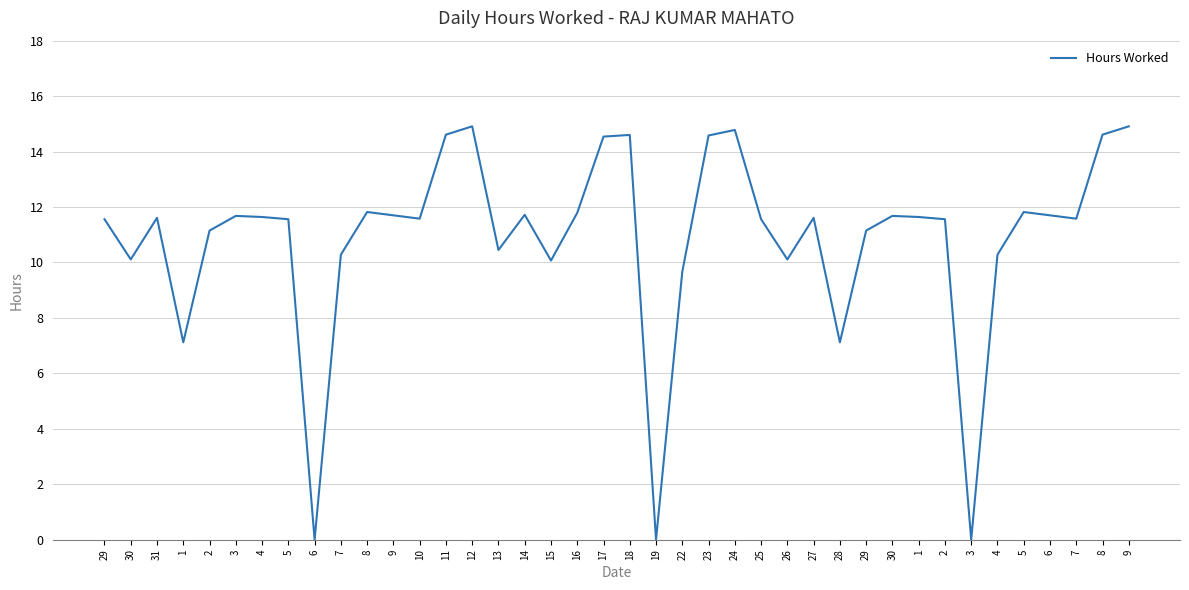

What is the label of the 17th point from the left?

14